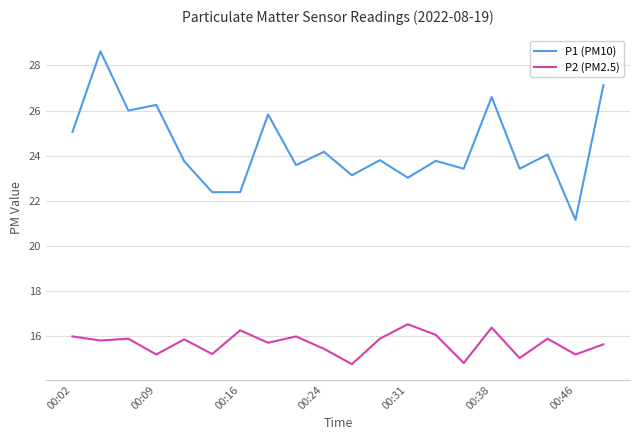

True or false: P1 (PM10) and P2 (PM2.5) cross at least once.

False